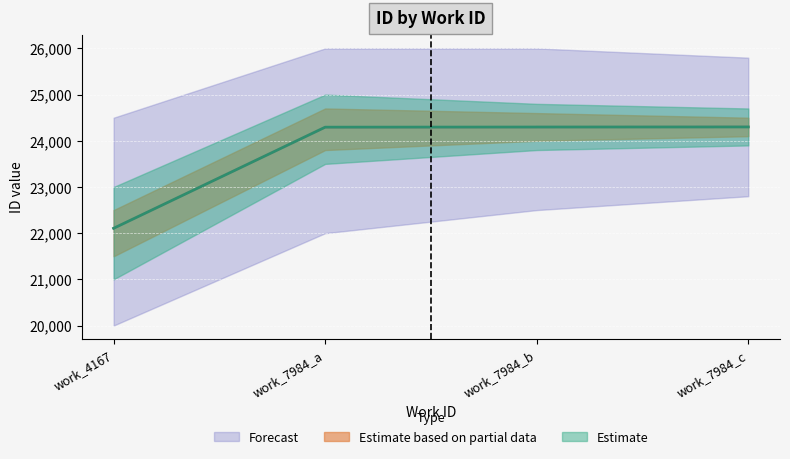

What are all the series names shown in the legend?

Estimate, Estimate based on partial data, Forecast